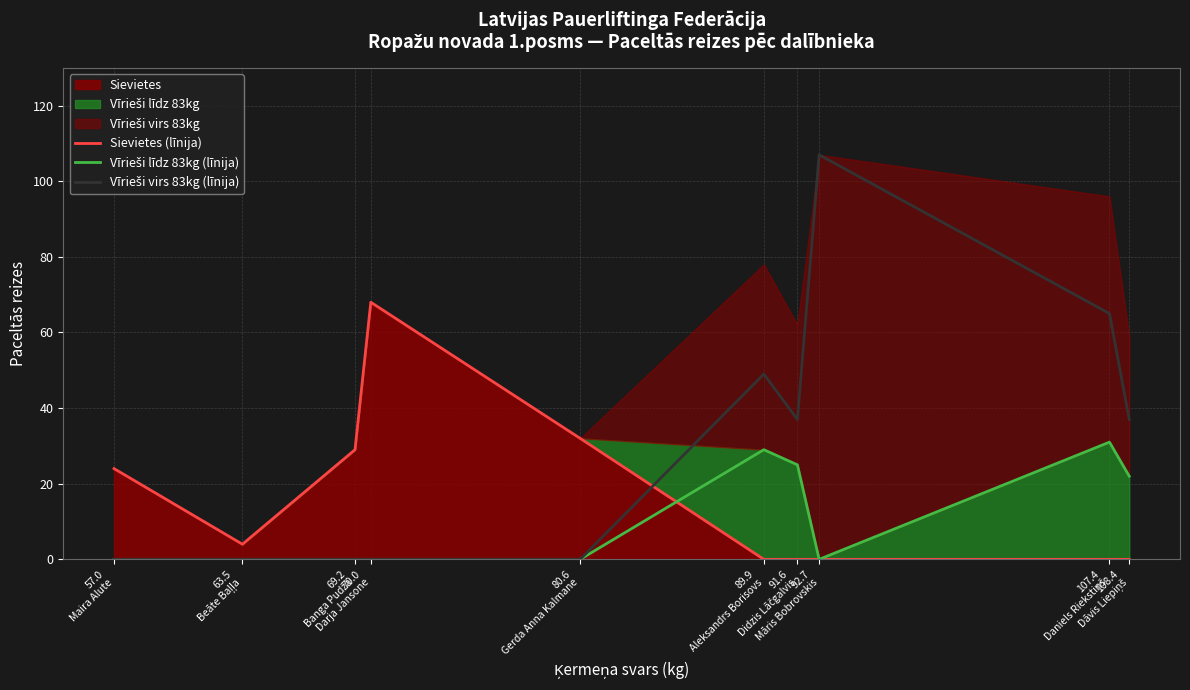

List the series in order of their peak value, lowest first.

Vīrieši līdz 83kg (līnija), Sievietes (līnija), Vīrieši virs 83kg (līnija)